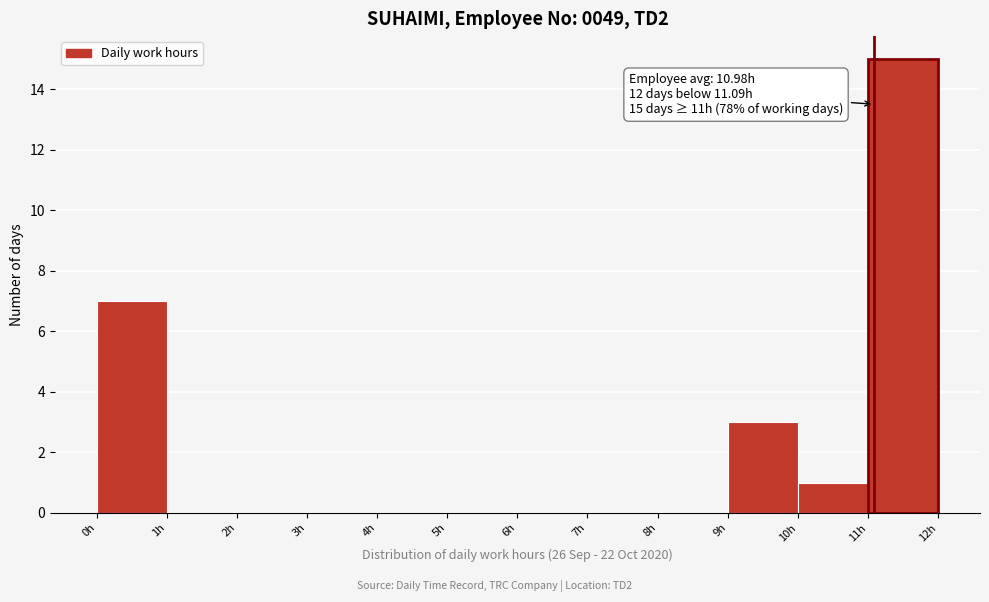

Over which range of the x-axis is the bar tallest?

11 to 12